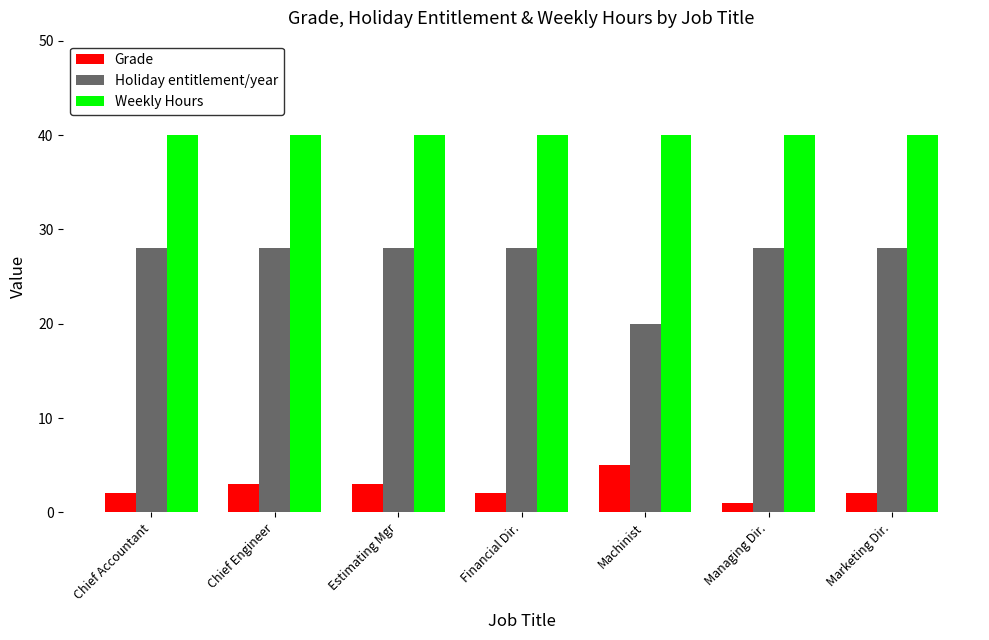

Does the chart contain any negative values?

No